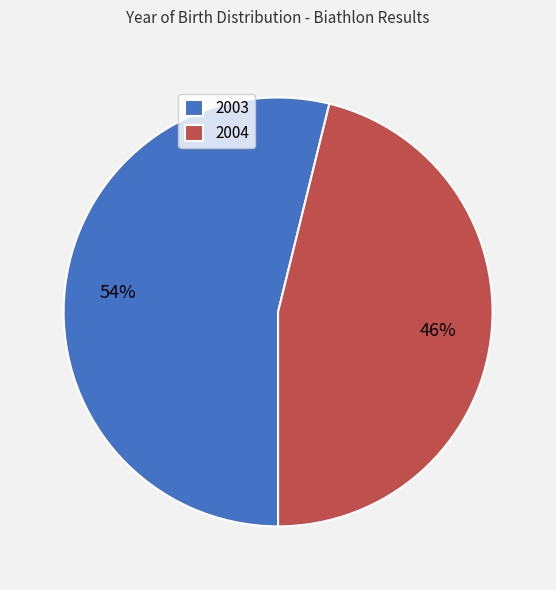

Is it true that 2004 is 46% of the pie?

True